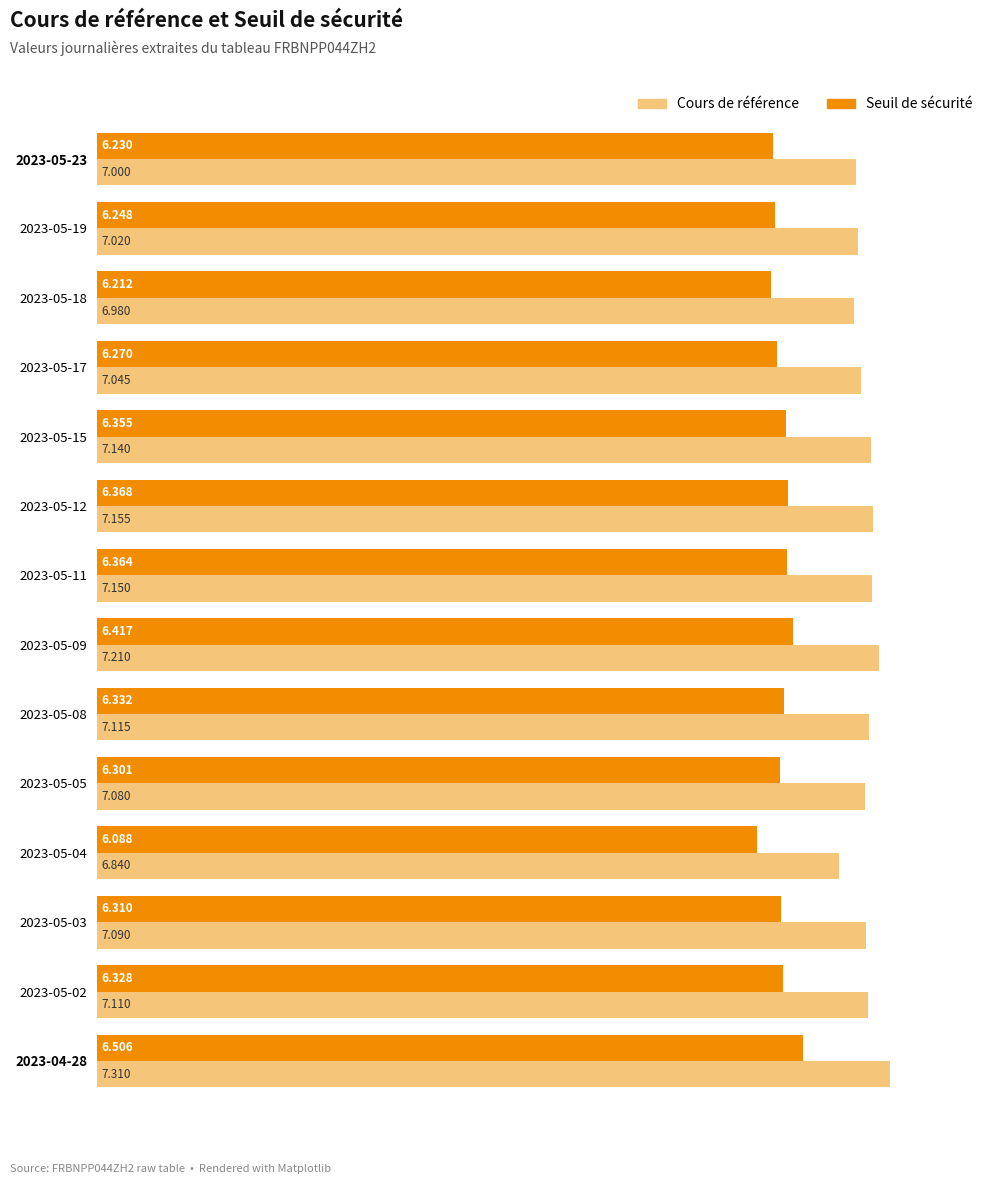

Is the value of Cours de référence at 2023-05-11 greater than the value of Seuil de sécurité at 2023-05-19?

Yes